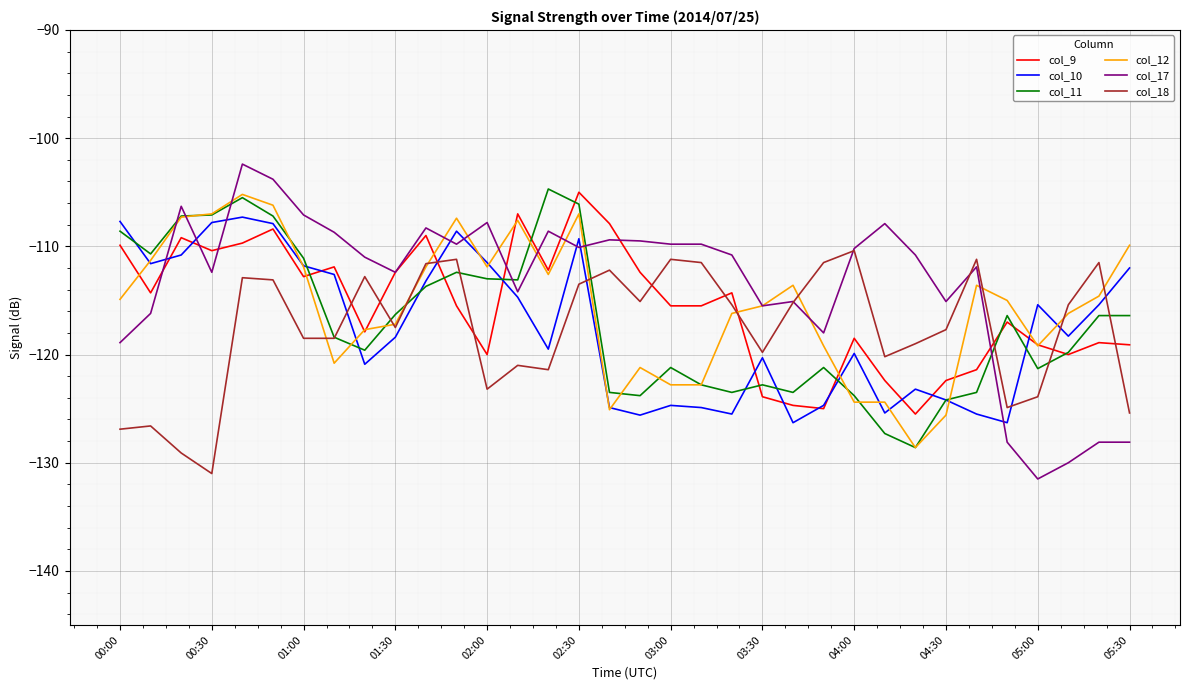

How many lines are shown in the chart?

6